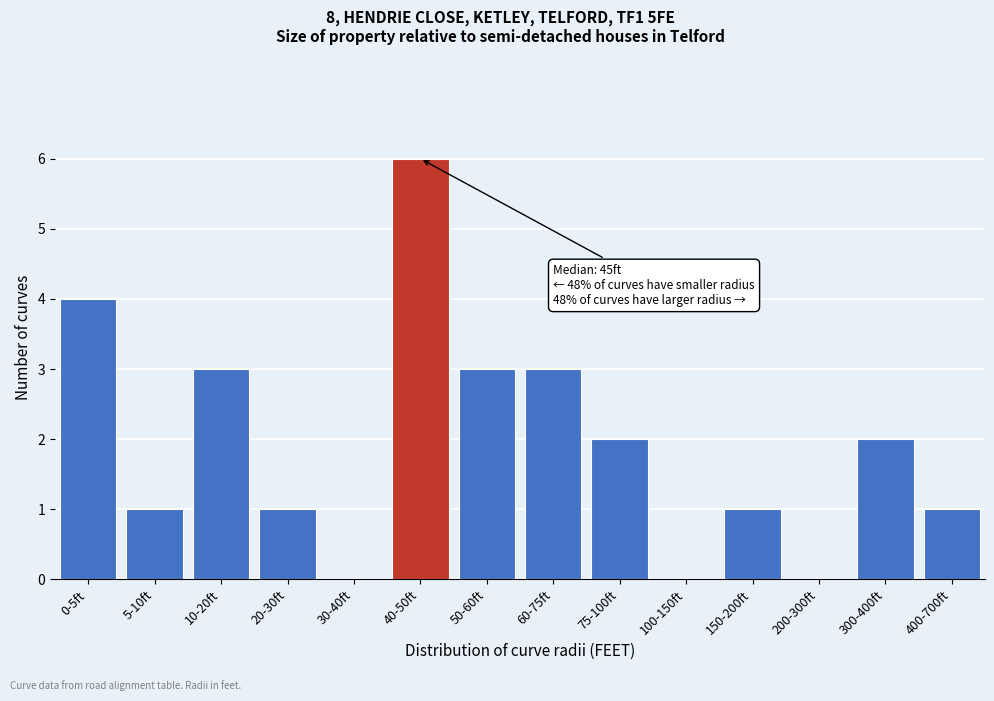

Reading right to left, what are all the values shown in this chart?

400-700ft=1	300-400ft=2	200-300ft=0	150-200ft=1	100-150ft=0	75-100ft=2	60-75ft=3	50-60ft=3	40-50ft=6	30-40ft=0	20-30ft=1	10-20ft=3	5-10ft=1	0-5ft=4